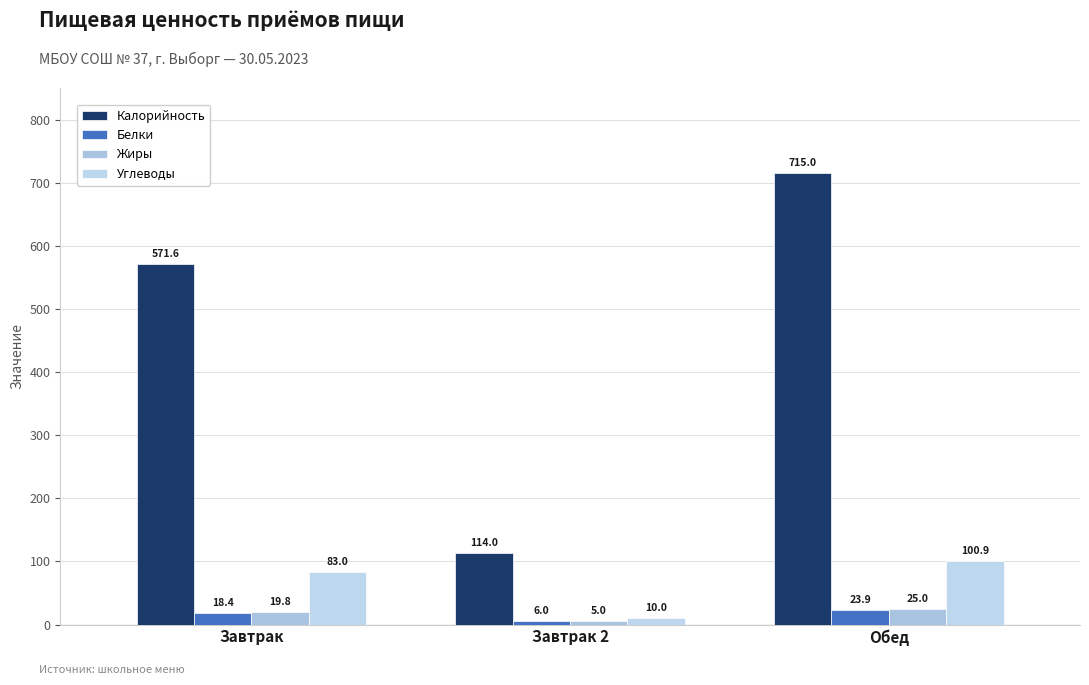

What is the label of the 3rd bar from the right?

Завтрак